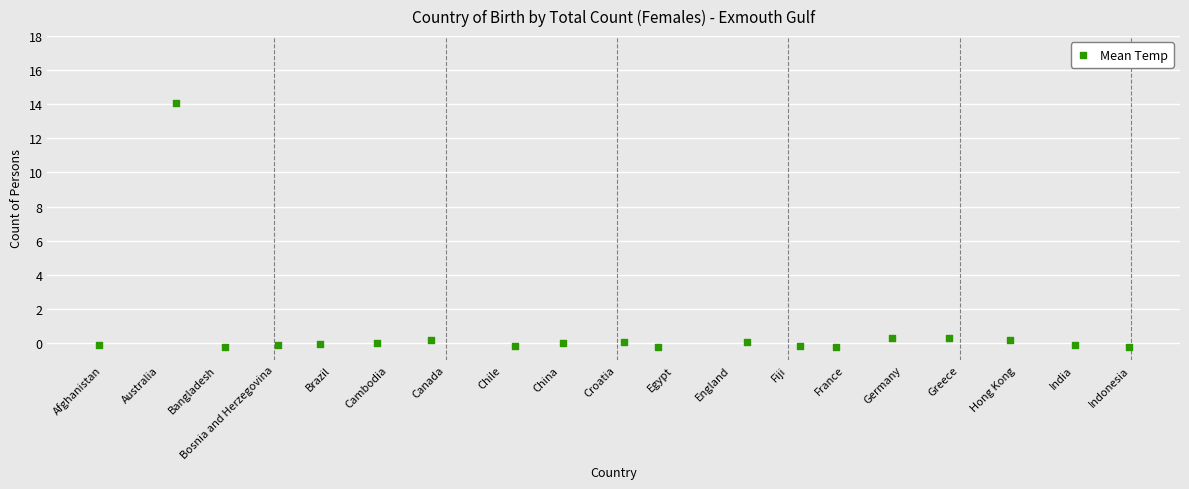

What is the range of Y values (max minus min)?

14.3